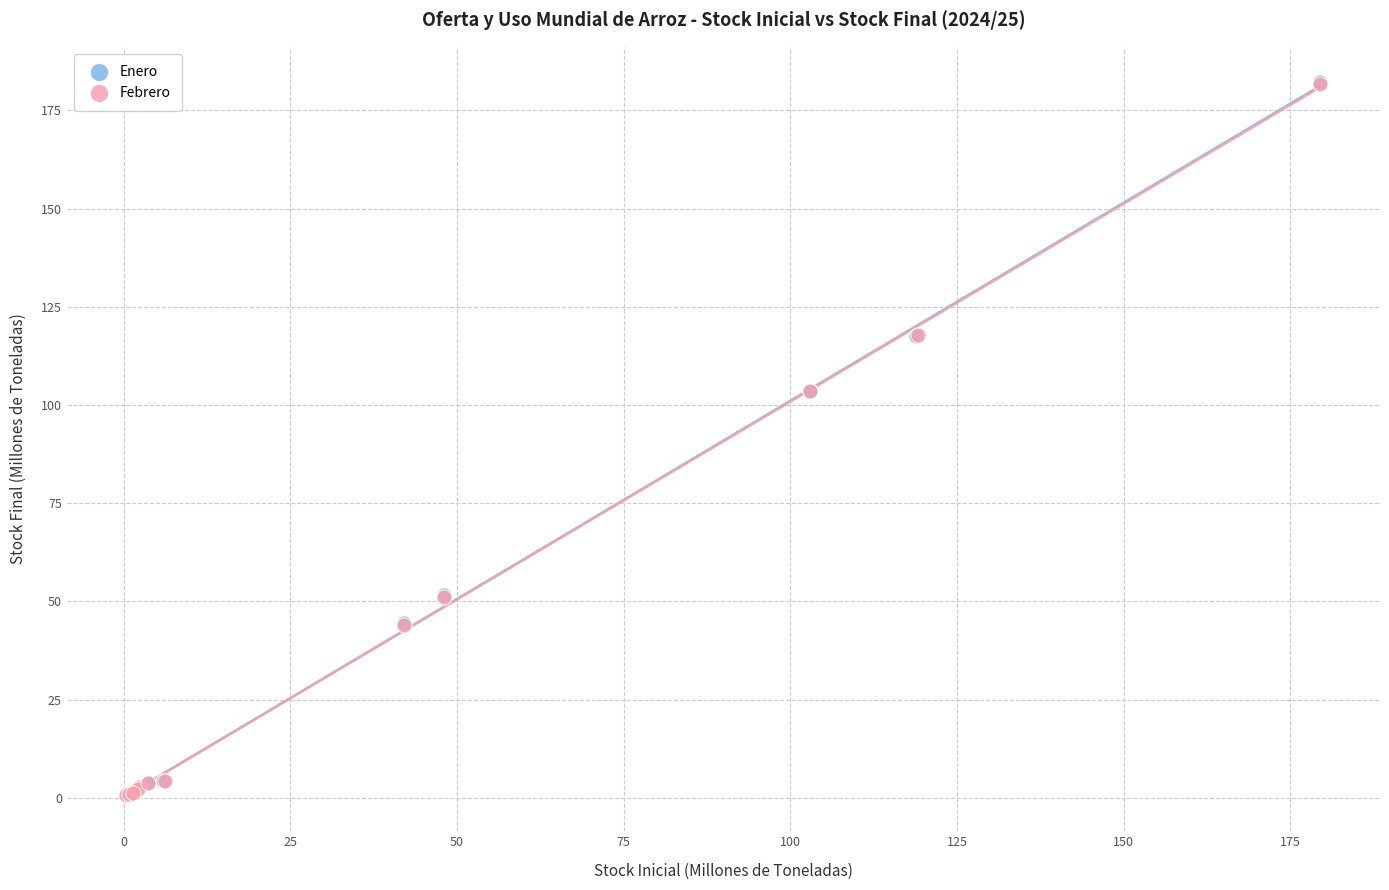

Which series has the largest Y range (max minus min)?

Enero